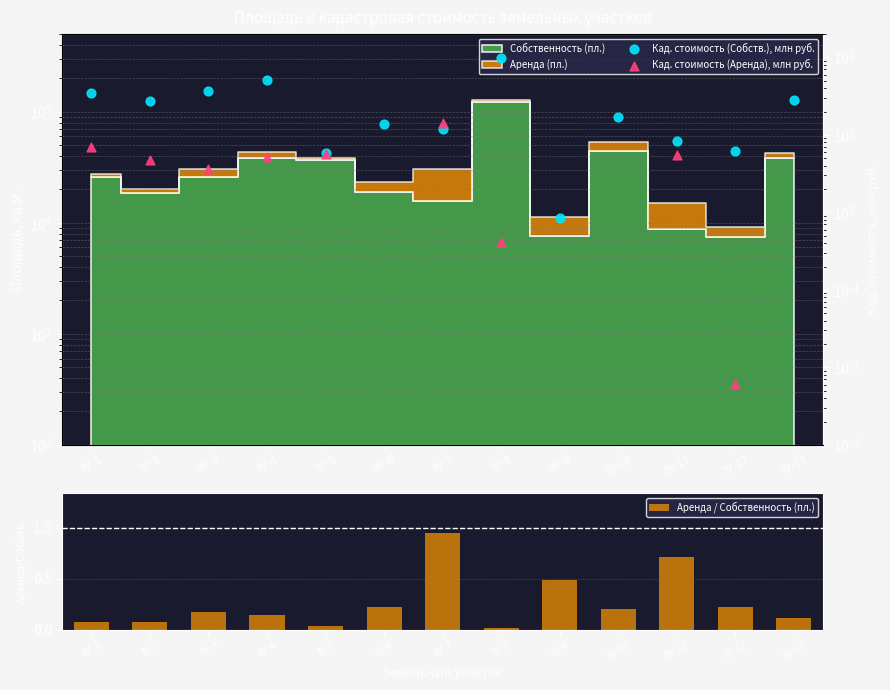

Which series has the largest total across all categories?

Кад. стоимость (Собств.), млн руб.